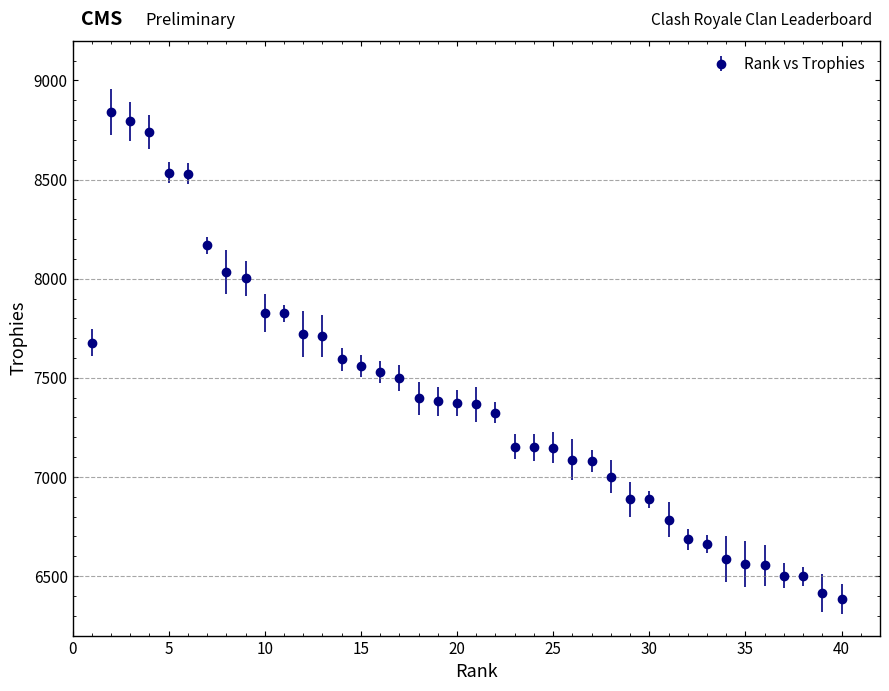

What is the smallest value displayed?

6384